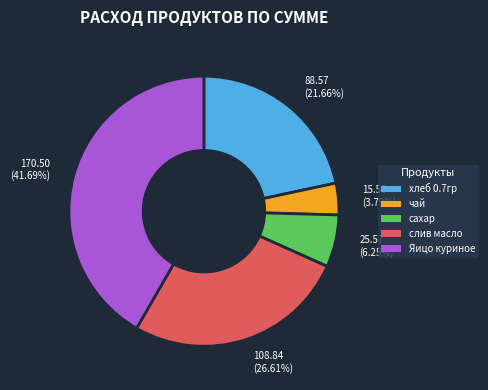

Rank the categories by value from lowest to highest.

чай, сахар, хлеб 0.7гр, слив масло, Яицо куриное